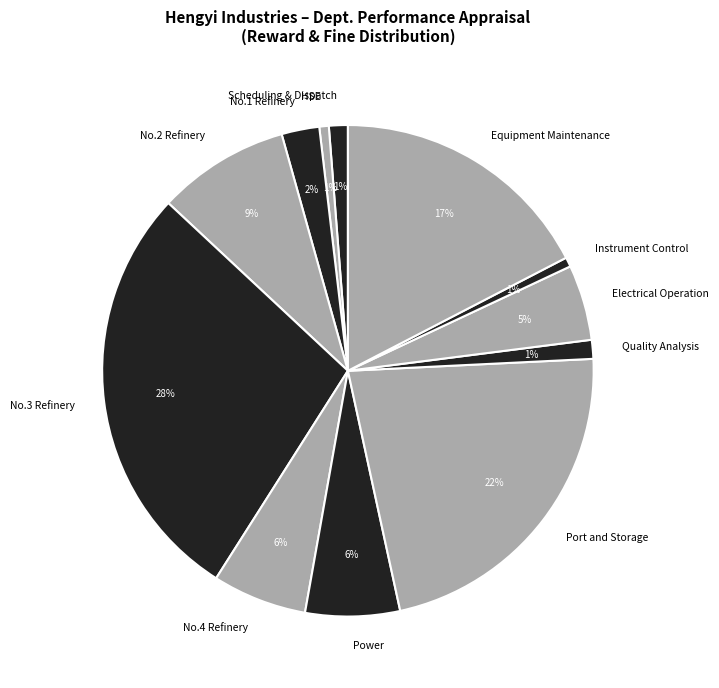

Do Equipment Maintenance and No.3 Refinery together represent more than half of the pie?

No